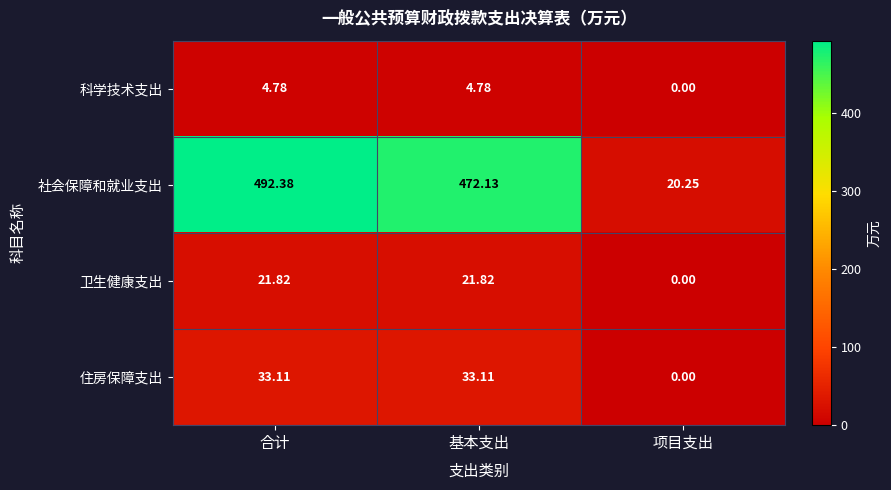

Rank the series by their maximum value, from highest to lowest.

社会保障和就业支出, 住房保障支出, 卫生健康支出, 科学技术支出